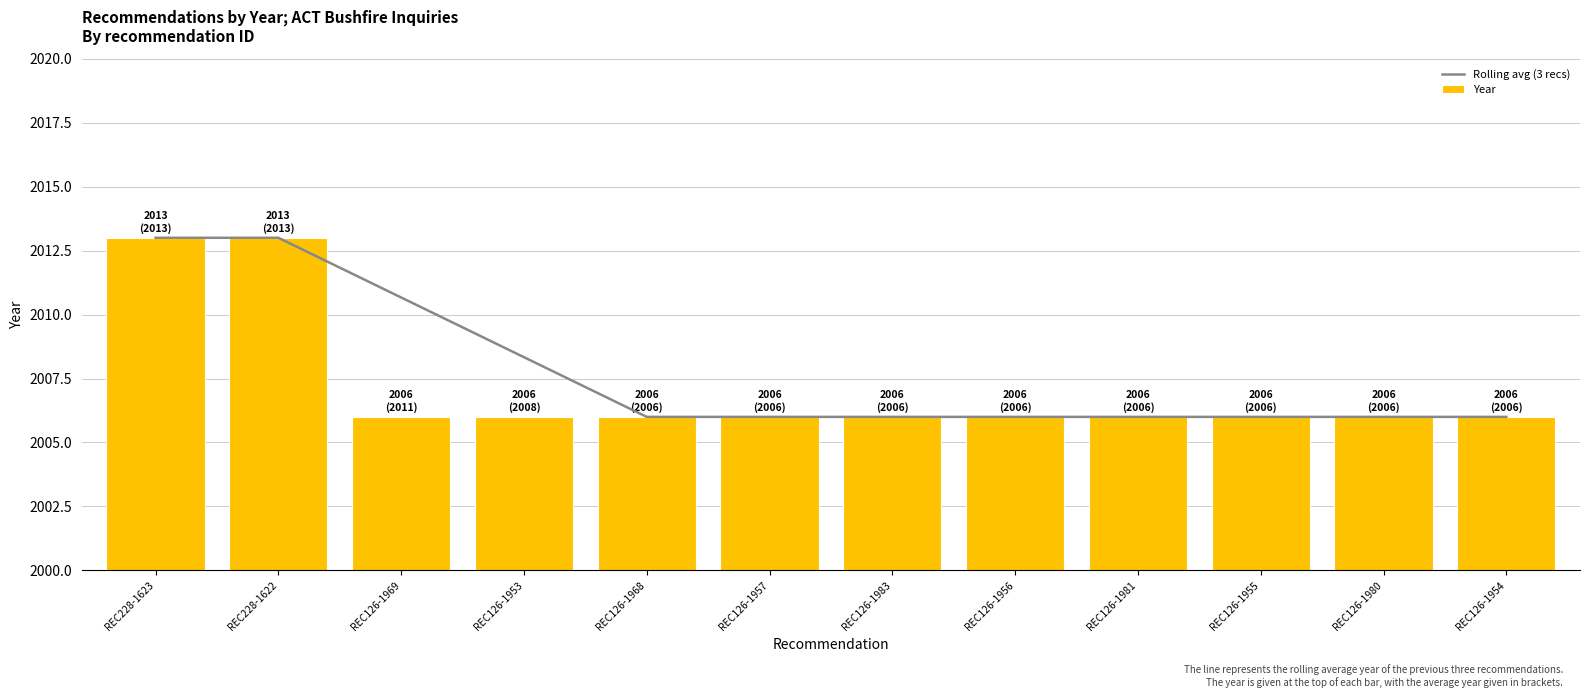

Reading left to right, extract all data points from this chart.

Rolling avg (3 recs): 2013.0	2013.0	2010.7	2008.3	2006.0	2006.0	2006.0	2006.0	2006.0	2006.0	2006.0	2006.0
Year: 2013.0	2013.0	2006.0	2006.0	2006.0	2006.0	2006.0	2006.0	2006.0	2006.0	2006.0	2006.0